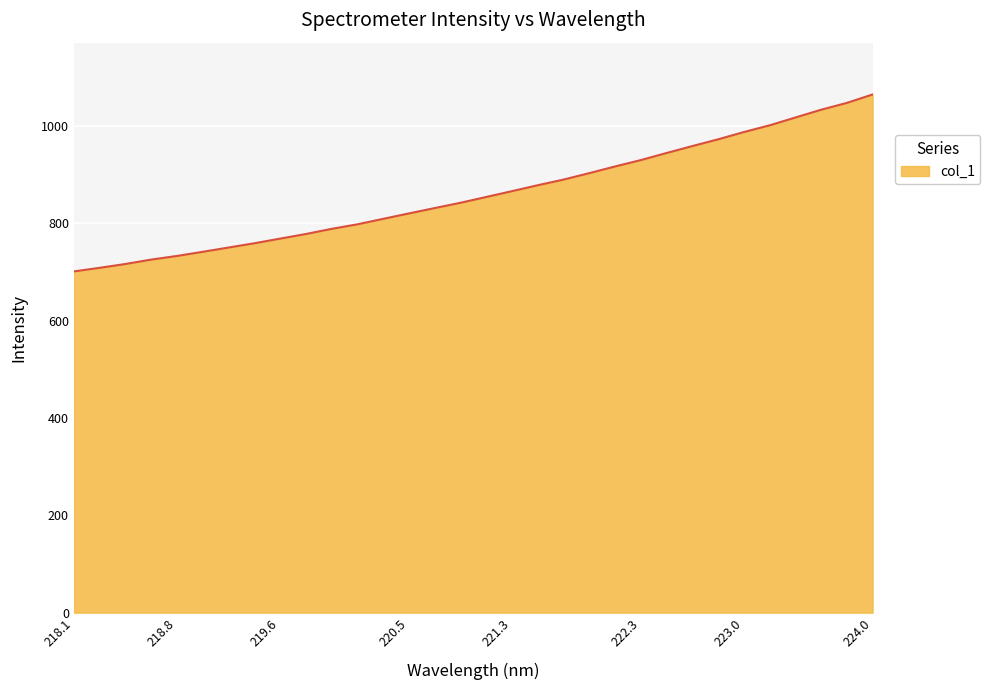

What is the difference between the maximum and minimum values?

363.4